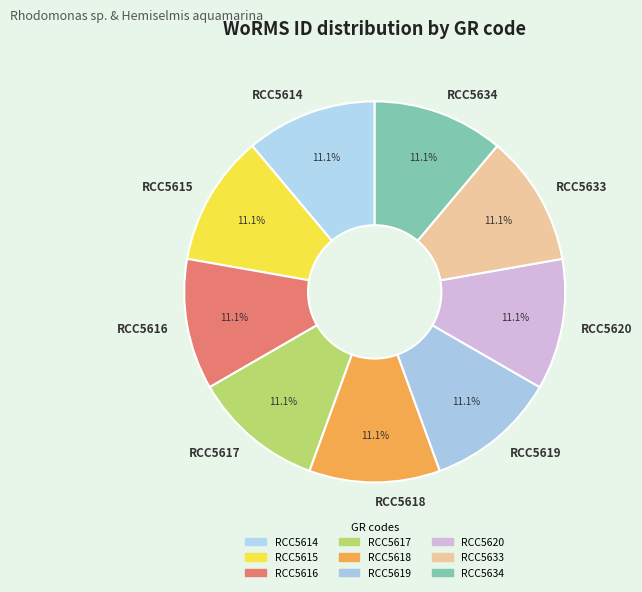

How many segments does this pie chart have?

9